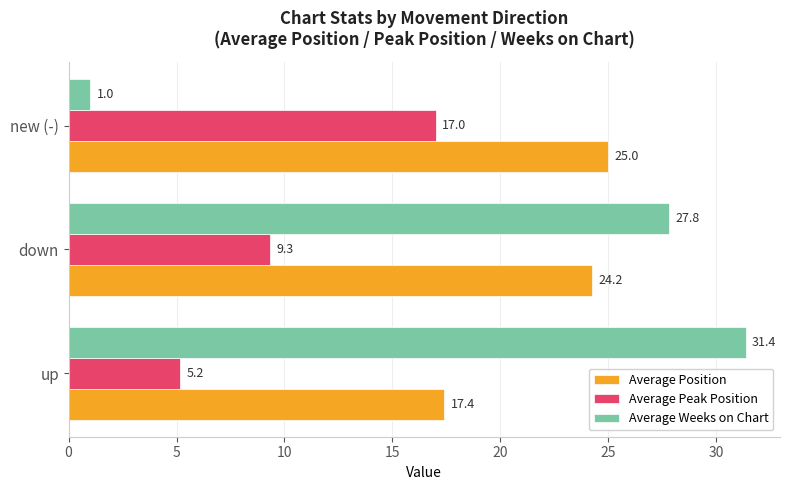

Rank the categories by Average Position value from highest to lowest.

new (-), down, up